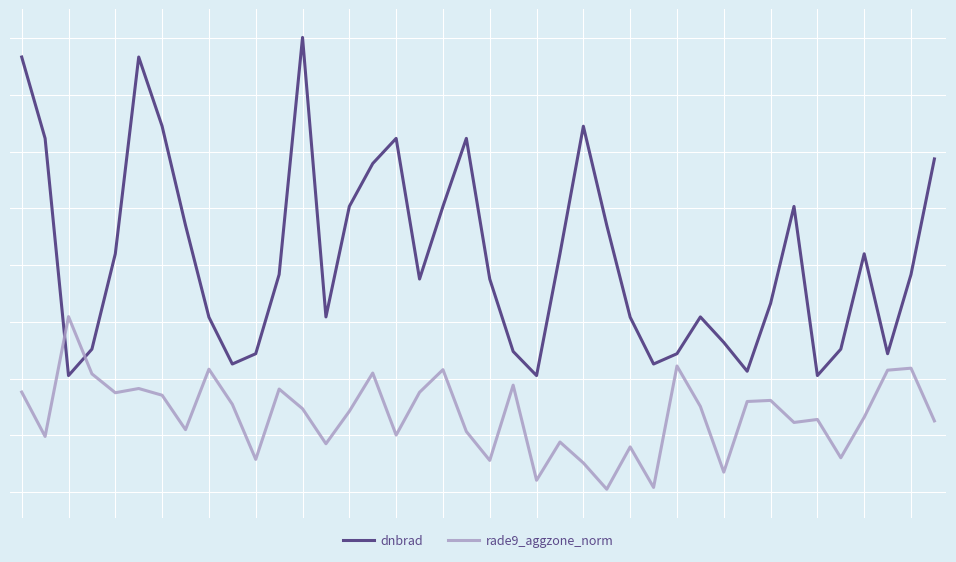

What are all the series names shown in the legend?

dnbrad, rade9_aggzone_norm